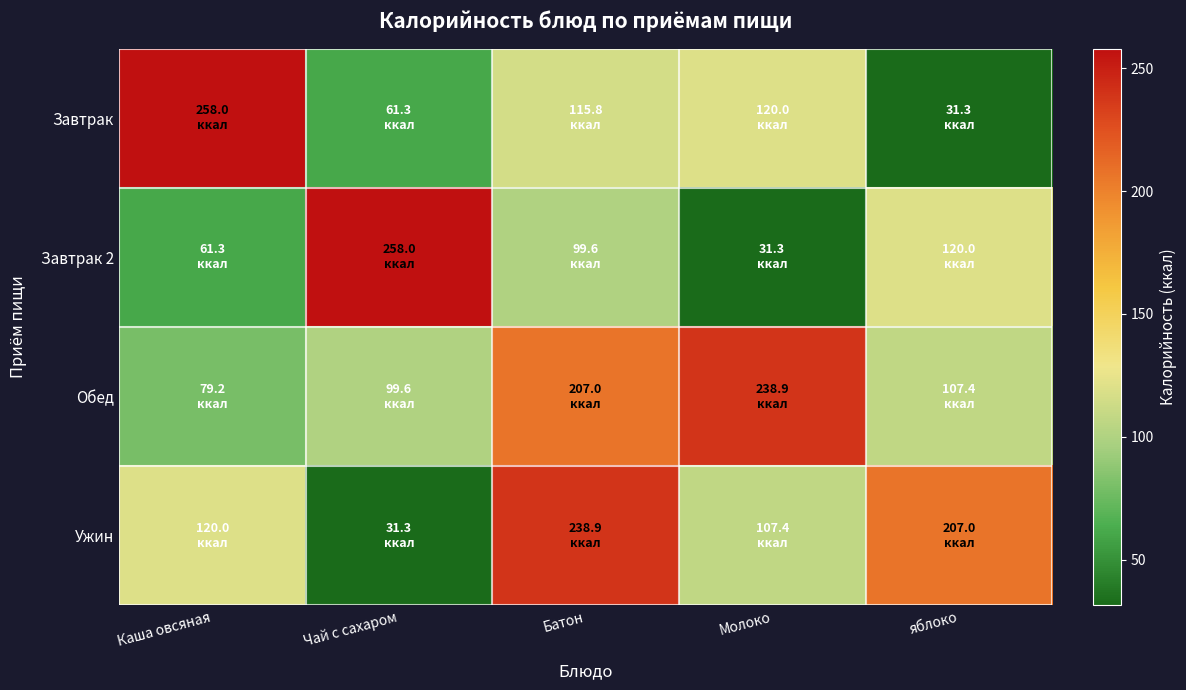

Reading right to left, what are all the values shown in this chart?

Завтрак: яблоко=31.3	Молоко=120.0	Батон=115.8	Чай с сахаром=61.3	Каша овсяная=258.0
Завтрак 2: яблоко=120.0	Молоко=31.3	Батон=99.6	Чай с сахаром=258.0	Каша овсяная=61.3
Обед: яблоко=107.4	Молоко=238.9	Батон=207.0	Чай с сахаром=99.6	Каша овсяная=79.2
Ужин: яблоко=207.0	Молоко=107.4	Батон=238.9	Чай с сахаром=31.3	Каша овсяная=120.0